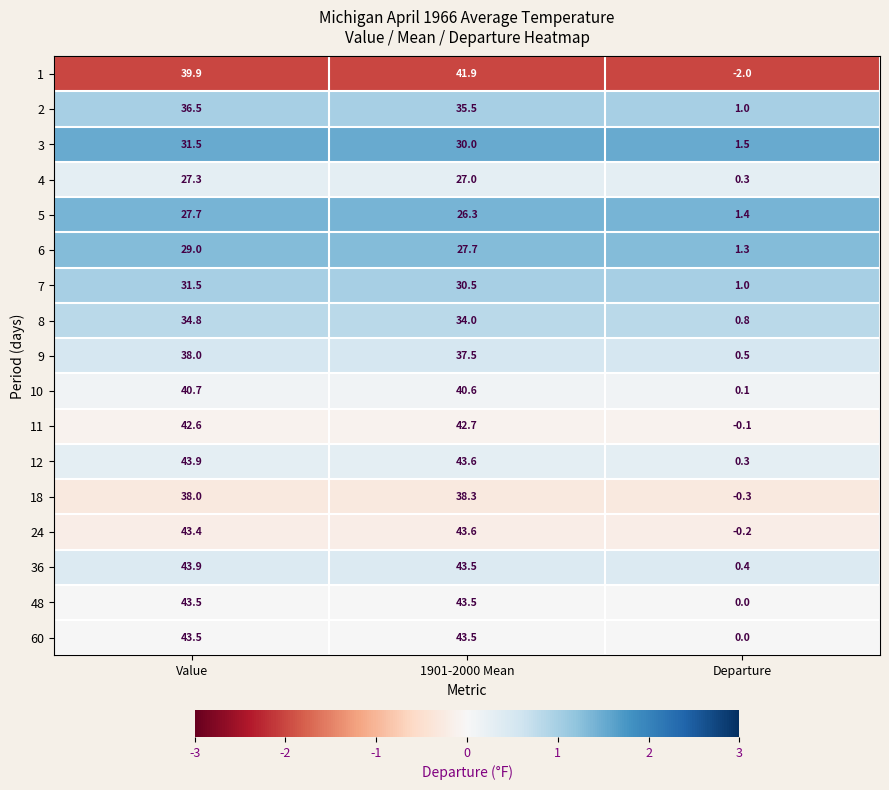

List the labels in order of 3 value, smallest first.

Departure, 1901-2000 Mean, Value